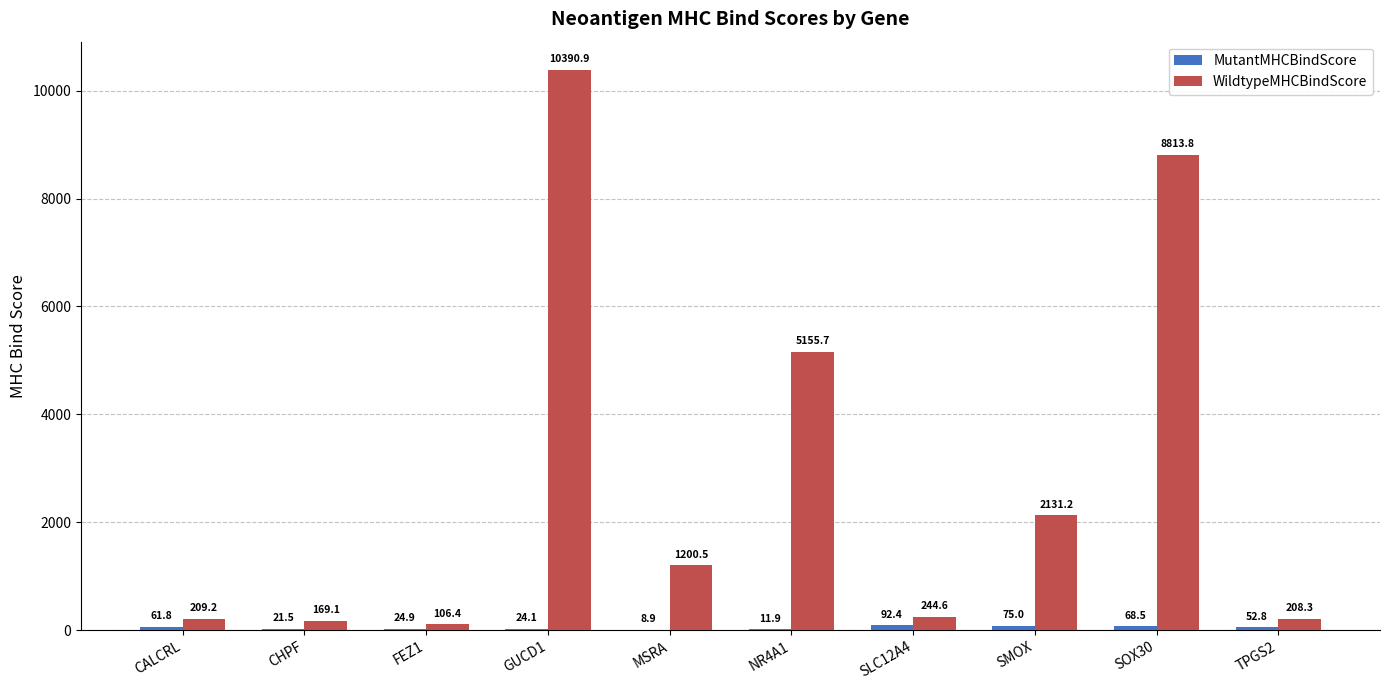

Which series has the largest total across all categories?

WildtypeMHCBindScore